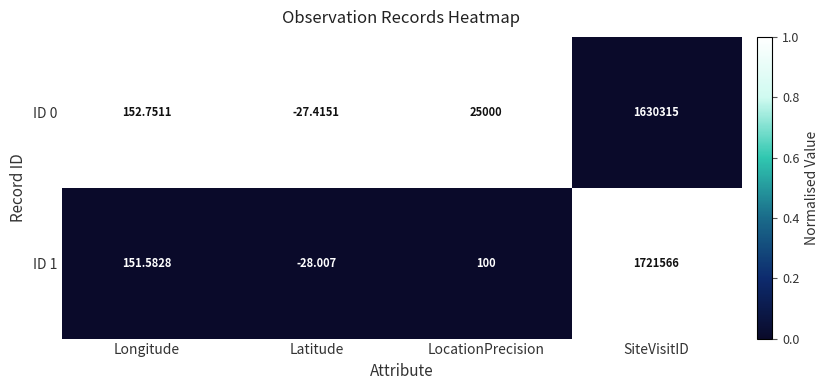

Where does the ID 1 series first go above 151?

Longitude